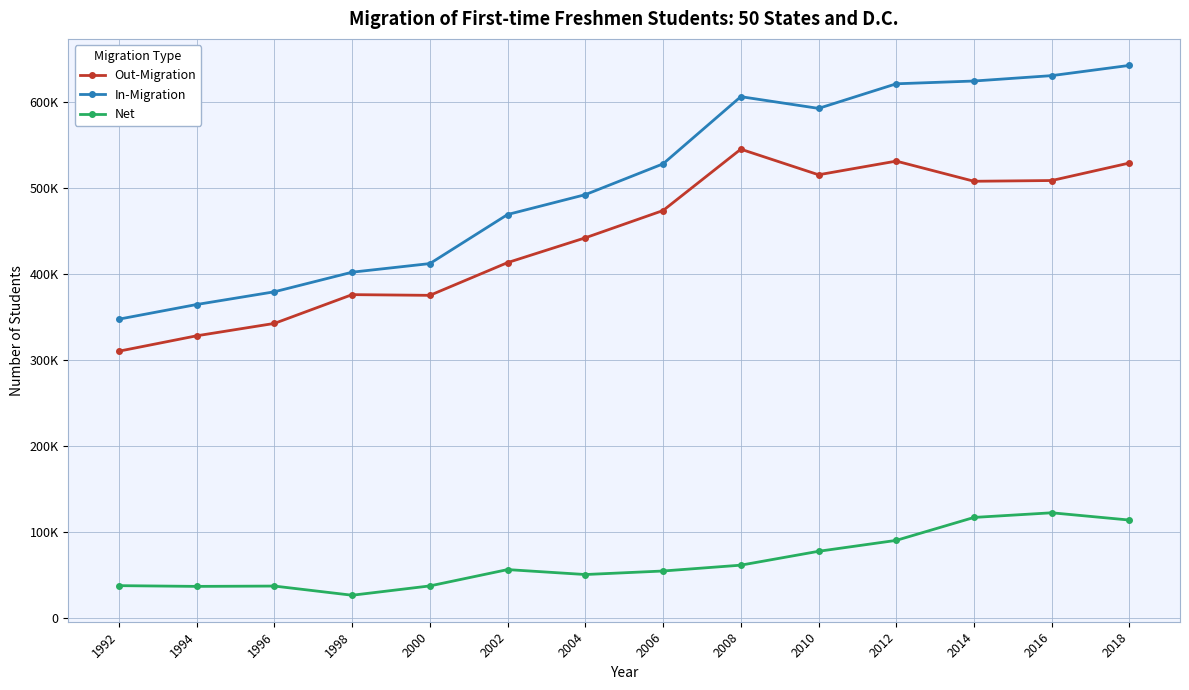

At which category is the sum across all series the highest?

2018